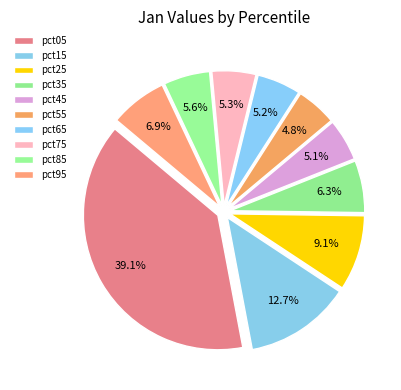

Count the number of slices in the pie.

10